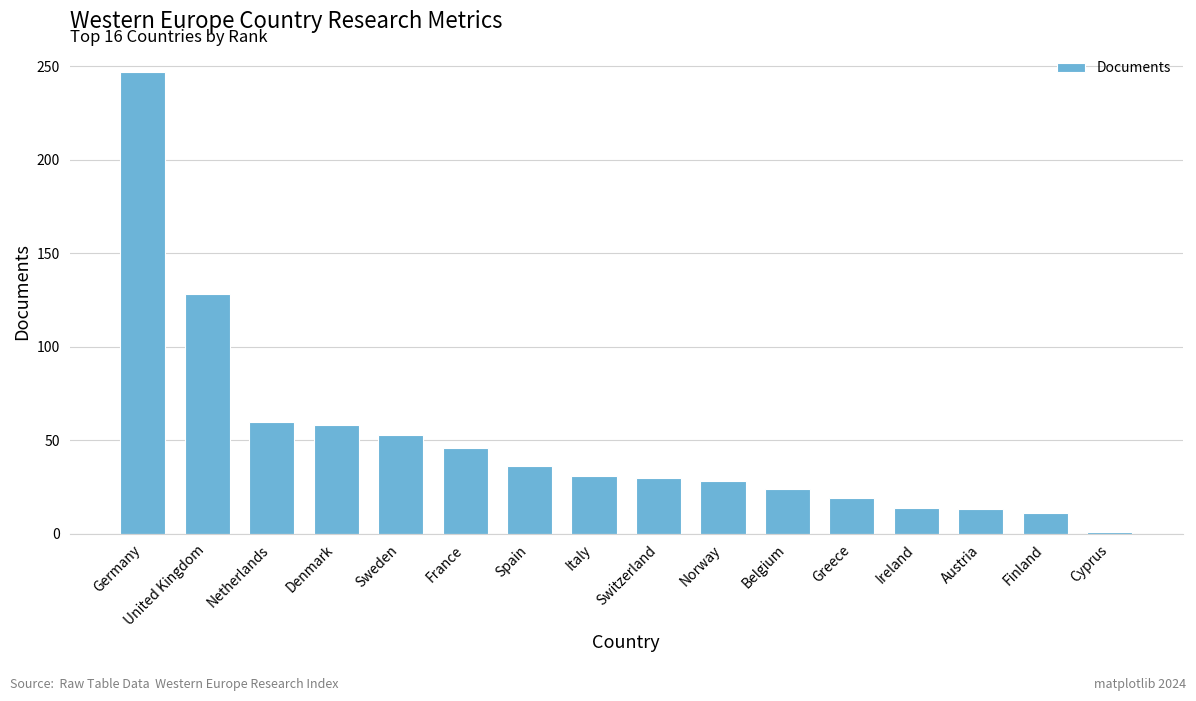

Is it true that the value at Spain is 57?

False